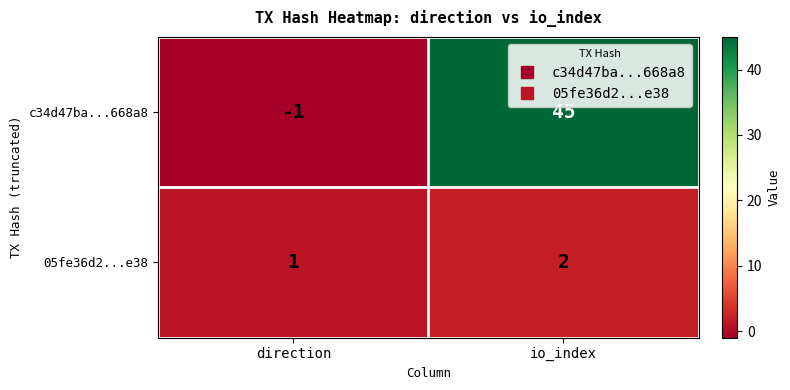

Reading left to right, list all the values displayed in this chart.

c34d47ba...668a8: -1	45
05fe36d2...e38: 1	2